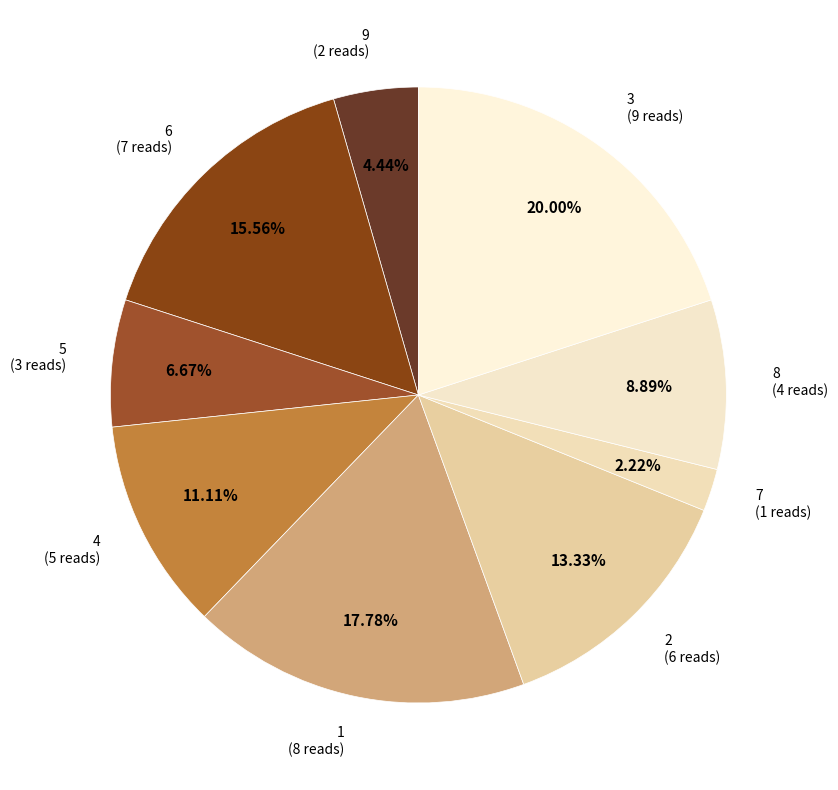

How many segments does this pie chart have?

9